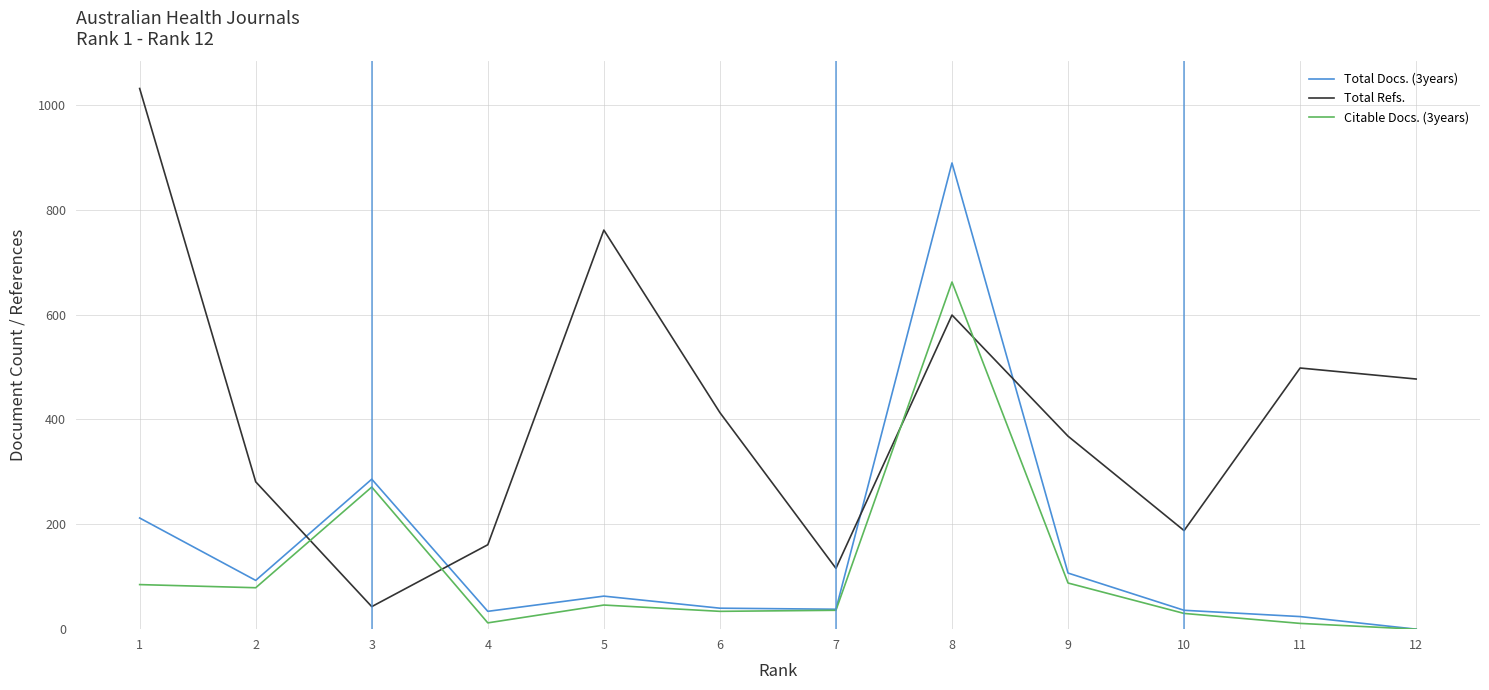

The value of Total Docs. (3years) at 1 is 212. True or false?

True